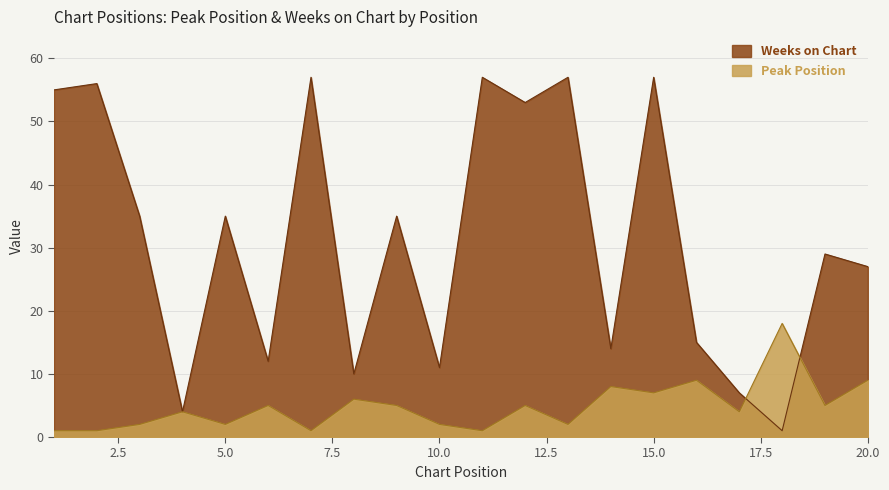

What is the difference between the Weeks on Chart values at 14 and 13?

43